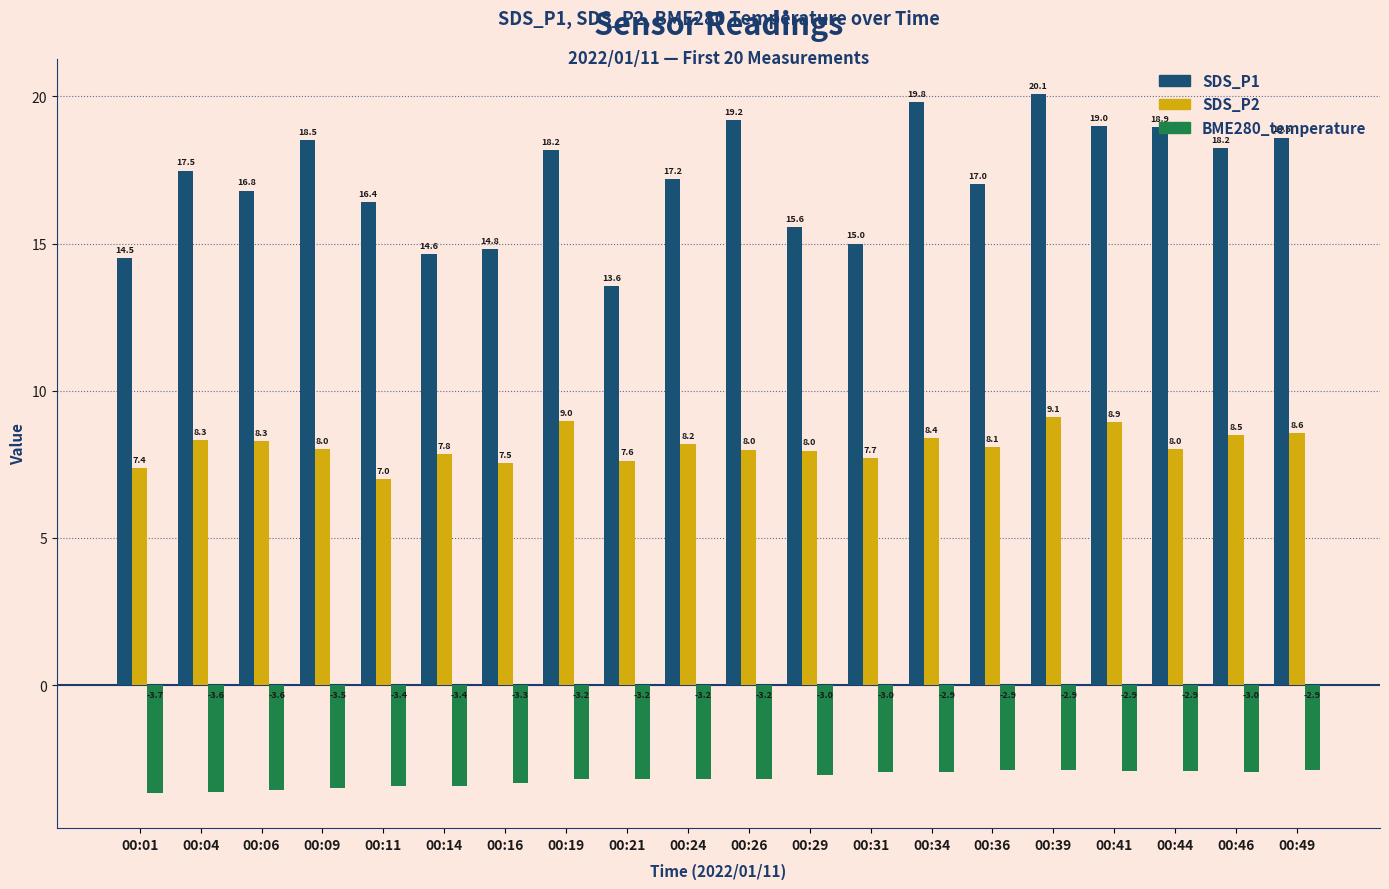

What is the sum of all SDS_P1 values?

343.5